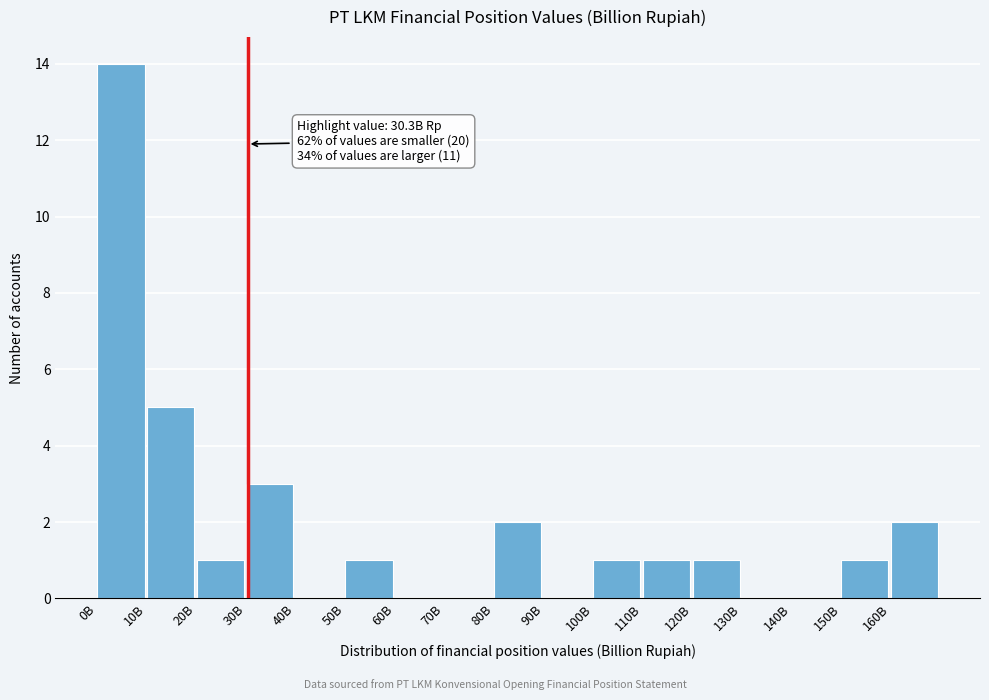

Reading left to right, extract all data points from this chart.

0B=14	10B=5	20B=1	30B=3	40B=0	50B=1	60B=0	70B=0	80B=2	90B=0	100B=1	110B=1	120B=1	130B=0	140B=0	150B=1	160B=2